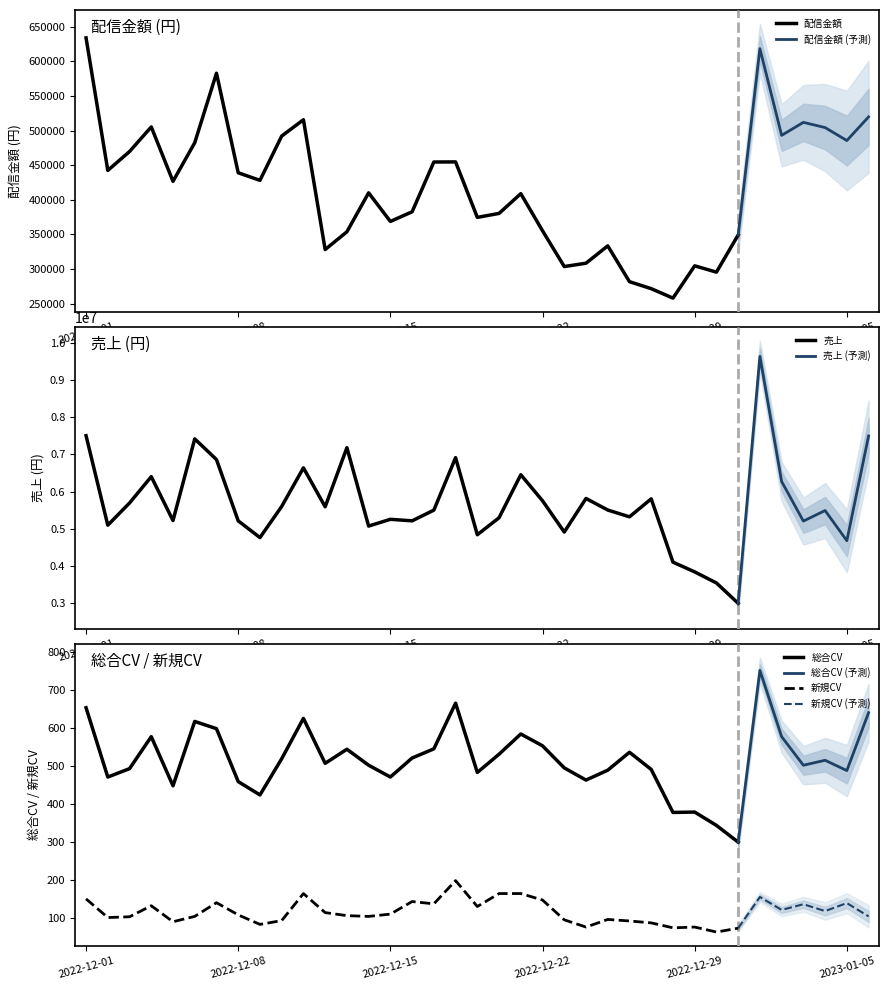

What is the maximum value for 配信金額?

633894